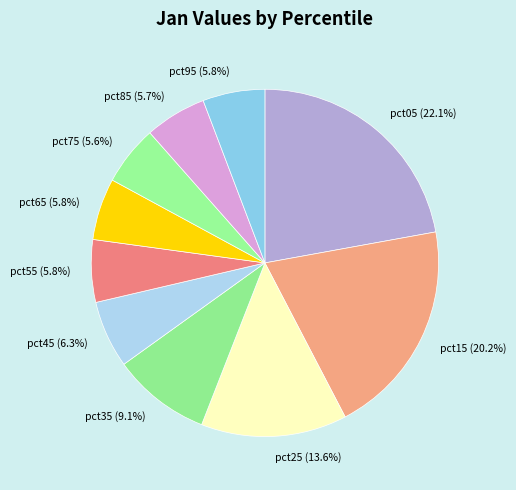

To the nearest percent, what portion does pct65 represent?

6%